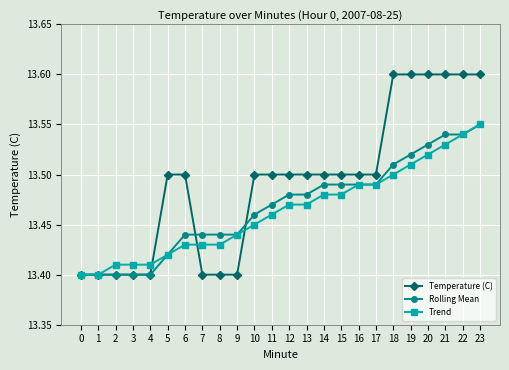

True or false: Rolling Mean and Temperature (C) intersect in this chart.

True